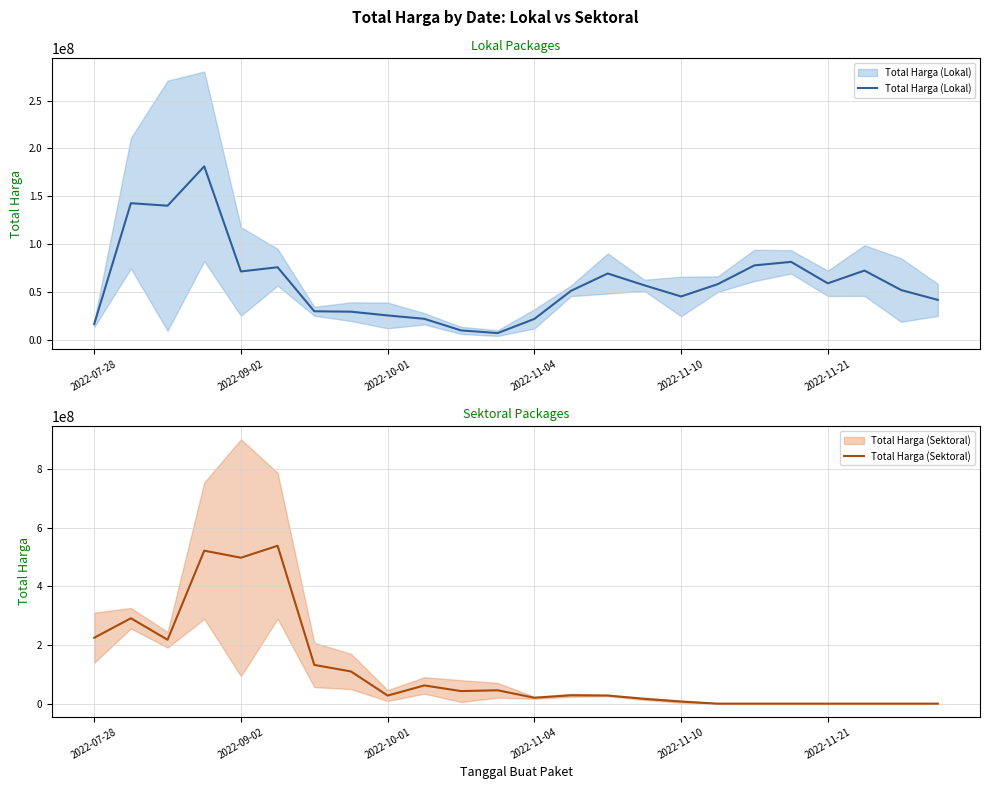

At which category does the chart reach its minimum across all series?

17